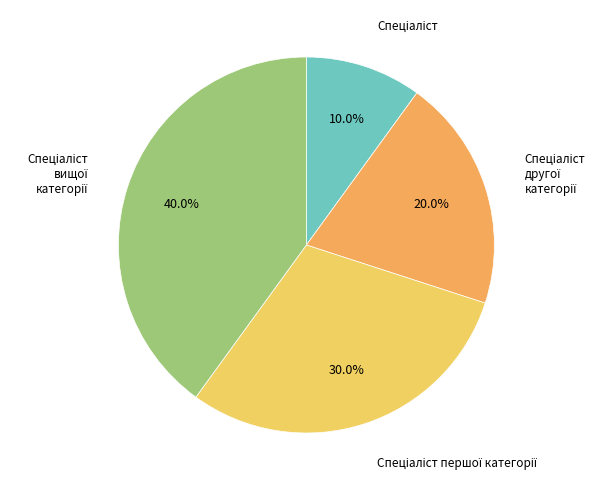

How many slices are in this pie chart?

4